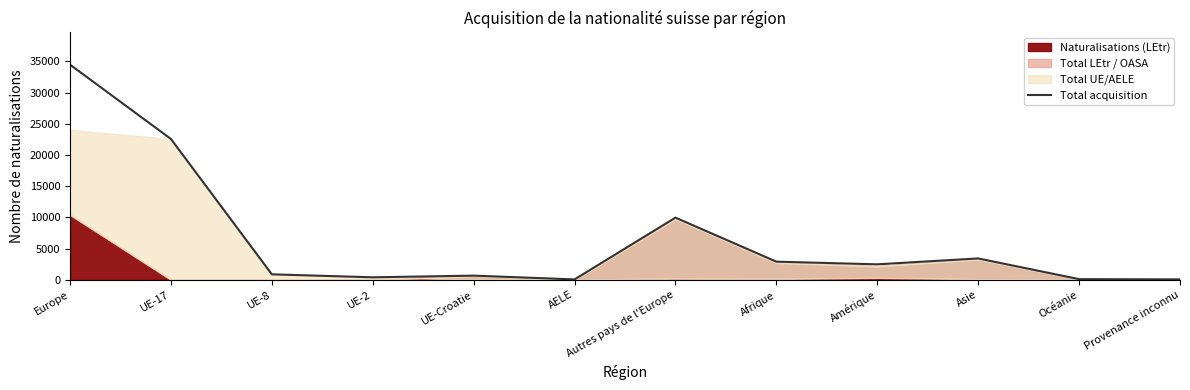

The value at Océanie is 93. True or false?

True